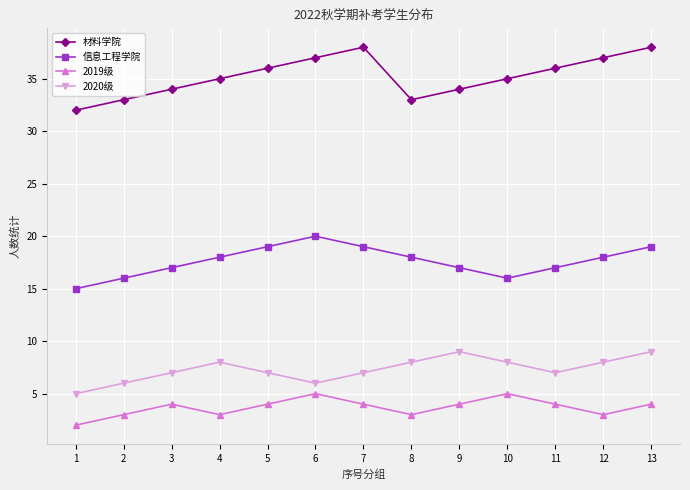

What is the sum of all 信息工程学院 values?

229